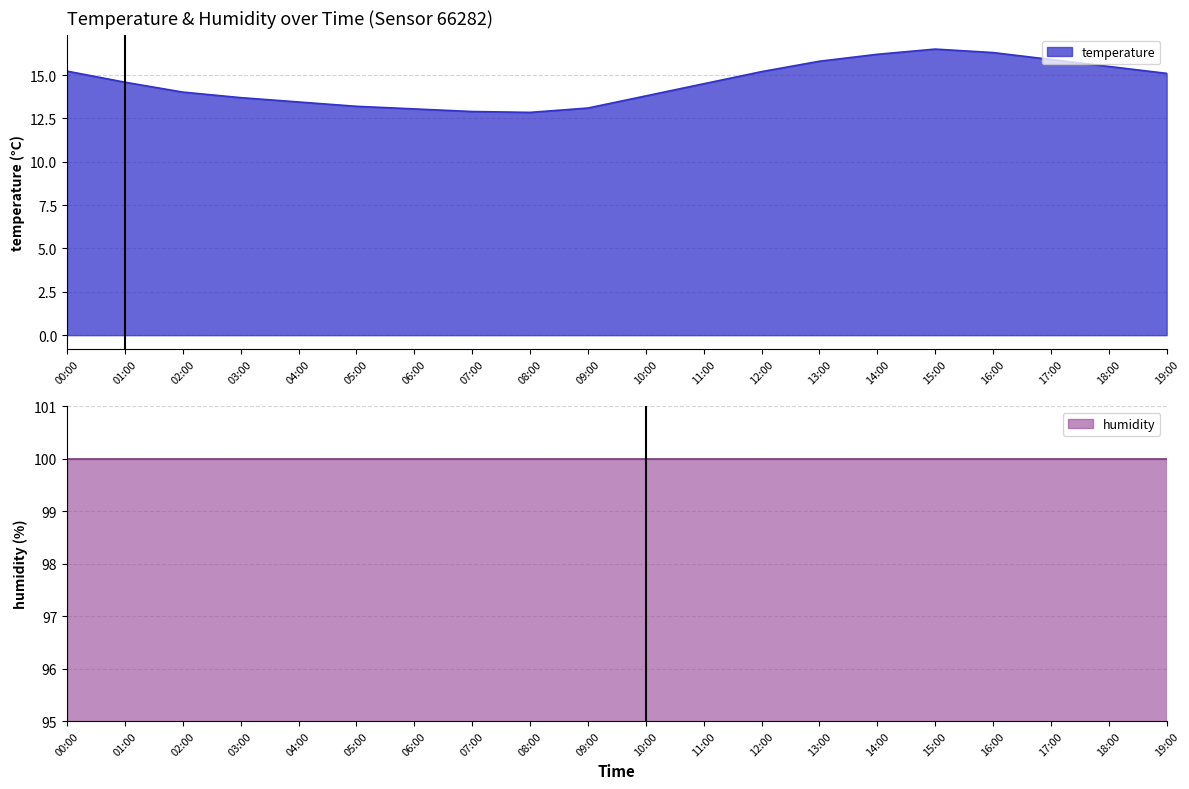

List the labels in order of value, largest first.

15:00, 16:00, 14:00, 17:00, 13:00, 18:00, 00:00, 12:00, 19:00, 01:00, 11:00, 02:00, 10:00, 03:00, 04:00, 05:00, 09:00, 06:00, 07:00, 08:00